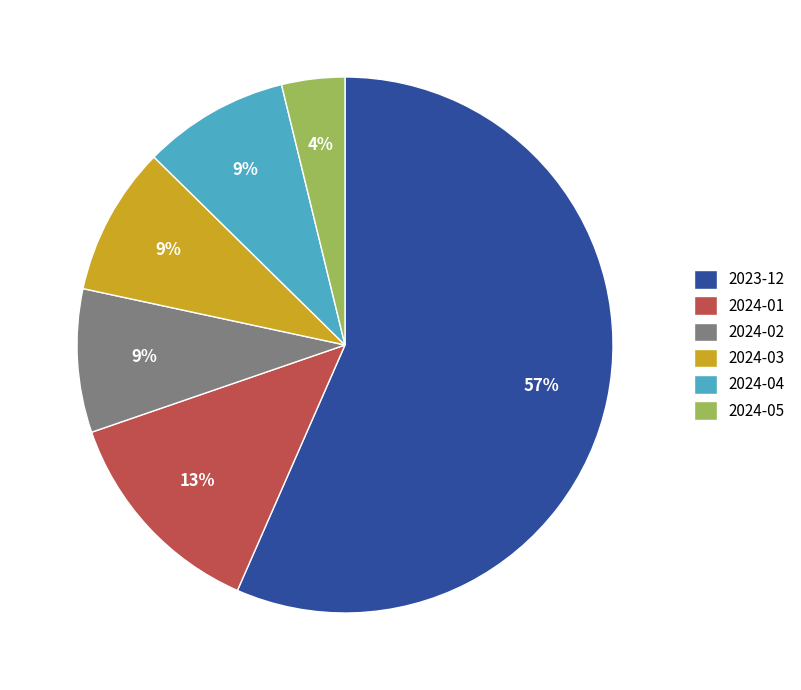

Which category accounts for the majority?

2023-12